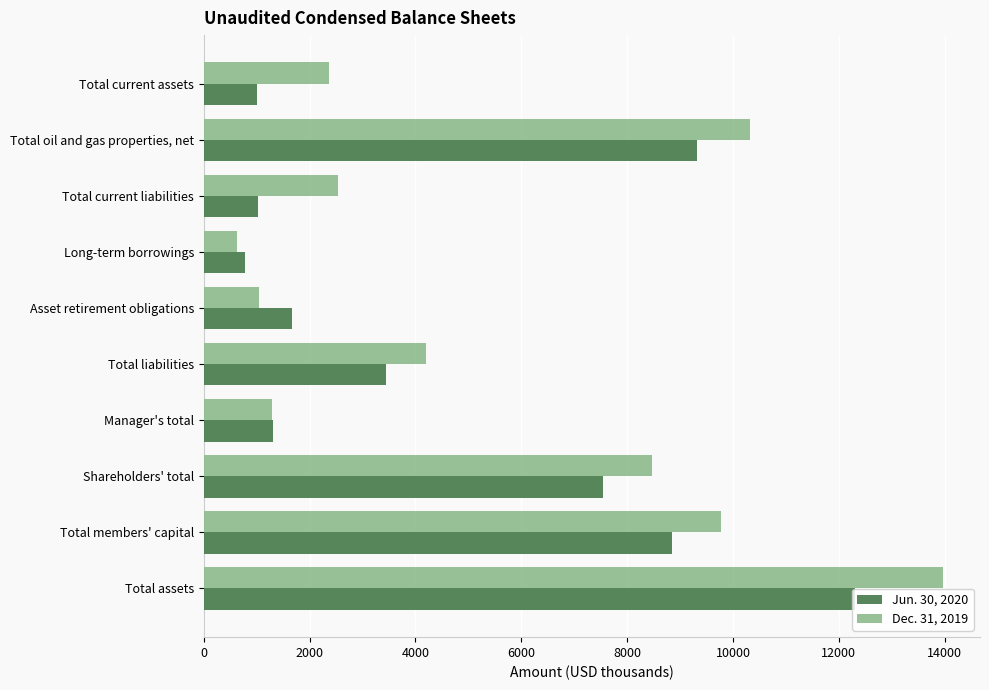

What is the minimum value shown in the chart?

625